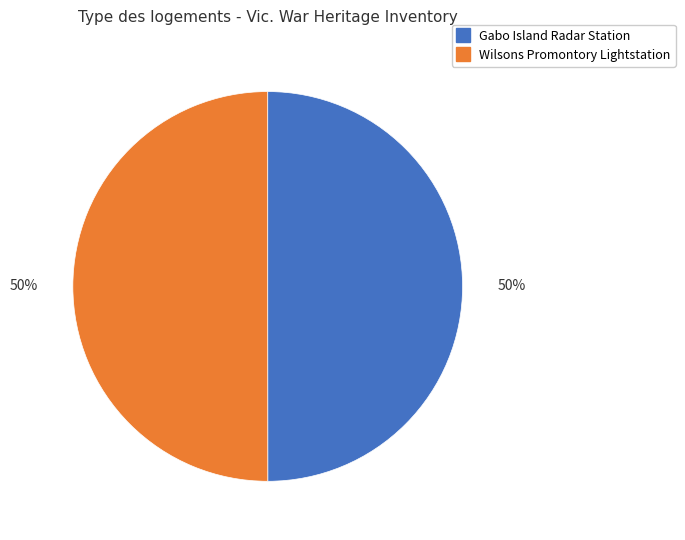

What percentage is the Gabo Island Radar Station slice, to the nearest percent?

50%